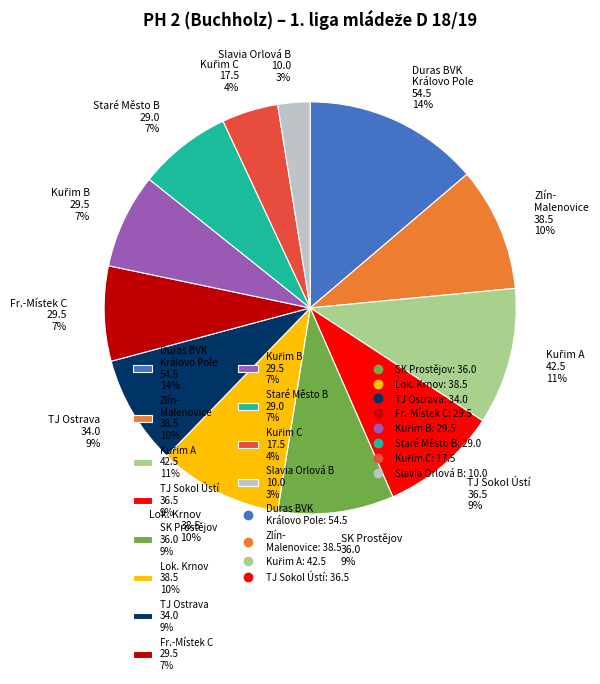

Is there any slice that represents more than half of the pie?

No